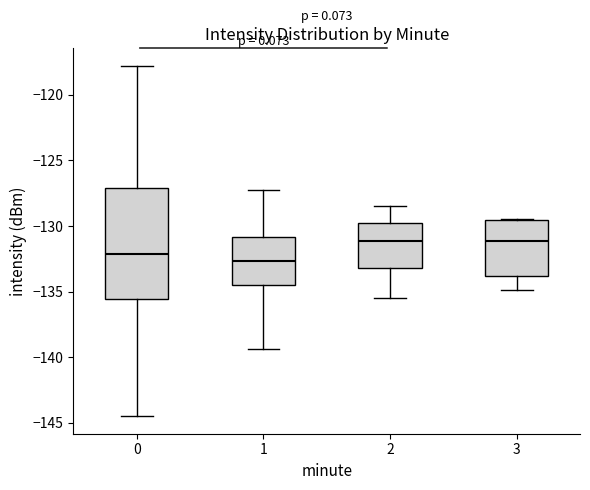

Reading left to right, read every box against the y-axis: the position of its median line, the range the box covers, and the ends of its whiskers. The values are not printed on the chart, so give them approximately, as read against the axis.

0: median -132.0, box -135.5 to -127.0, whiskers -144.5 to -118.0
1: median -132.5, box -134.5 to -131.0, whiskers -139.5 to -127.0
2: median -131.0, box -133.0 to -130.0, whiskers -135.5 to -128.5
3: median -131.0, box -134.0 to -129.5, whiskers -135.0 to -129.5